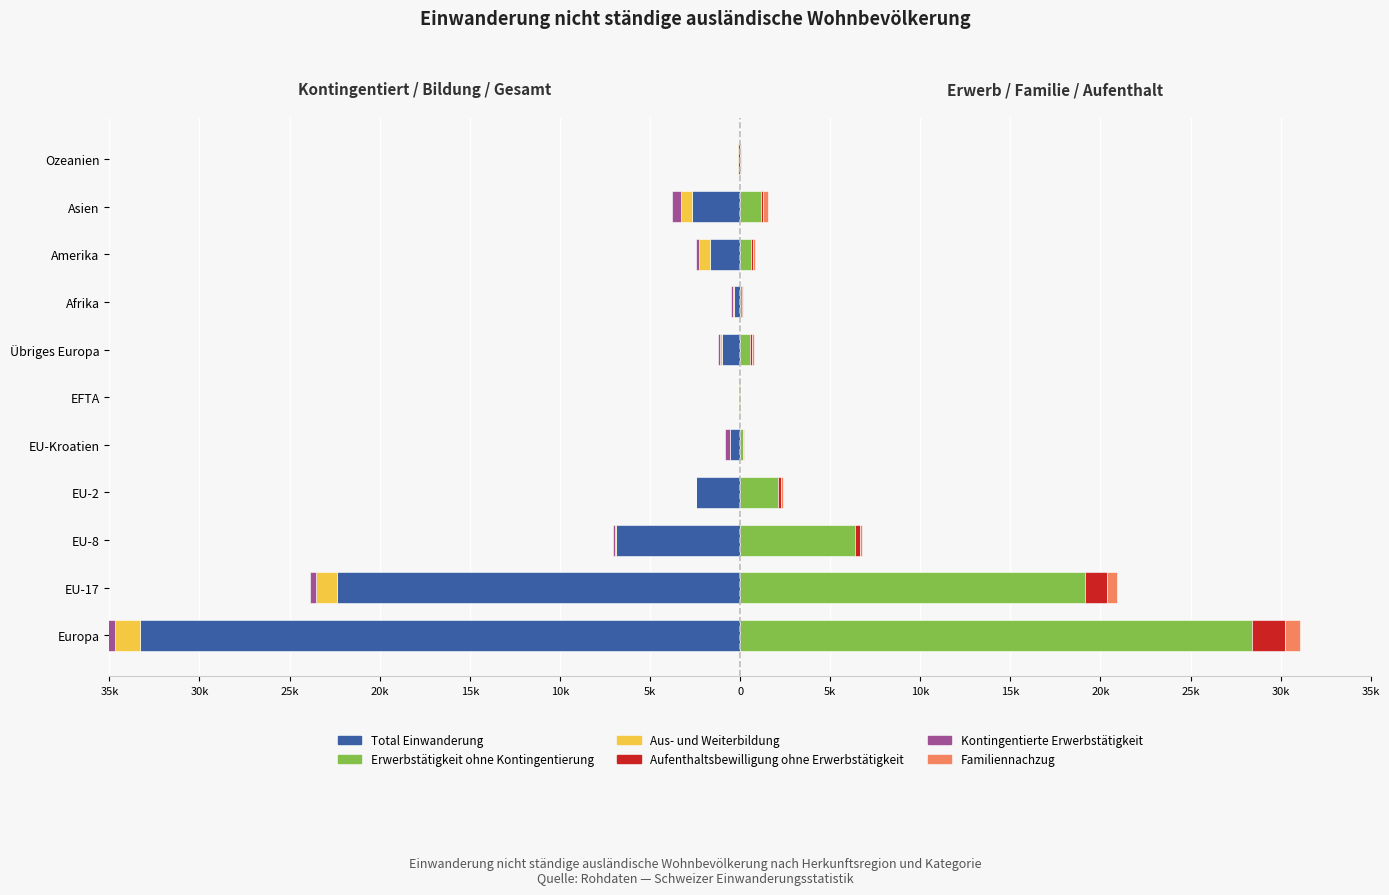

The value of Total Einwanderung at Asien is -2668. True or false?

True